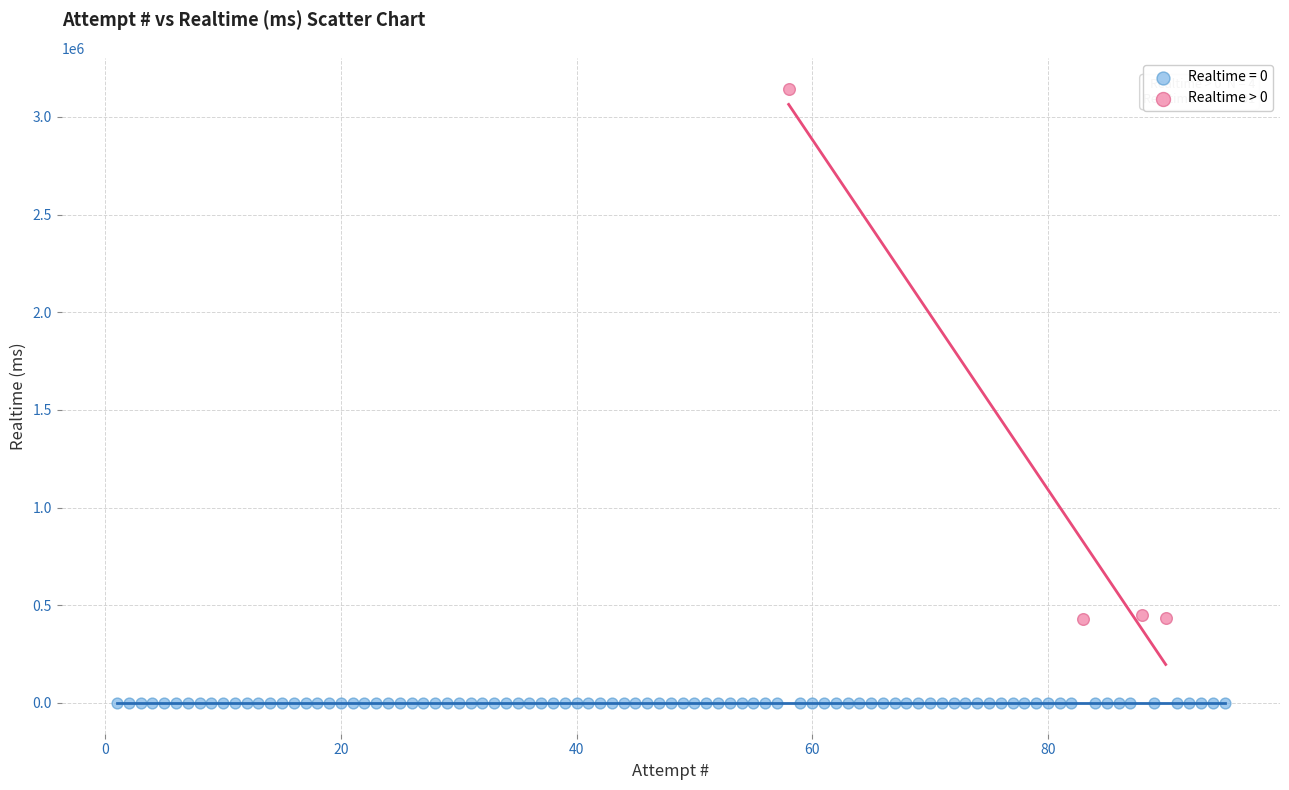

Which series reaches the minimum Y coordinate?

Realtime = 0